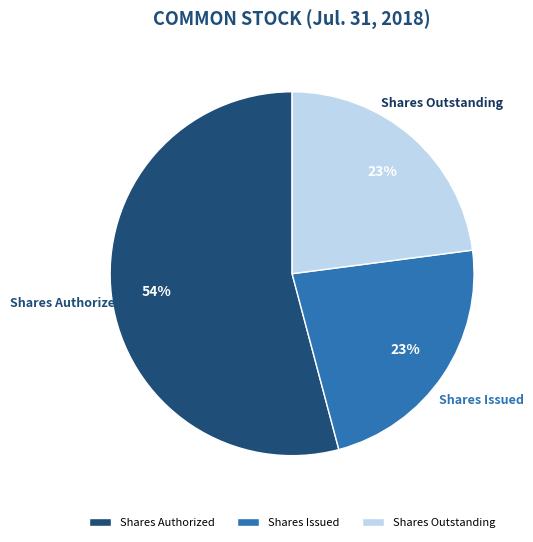

What is the largest slice in the pie chart?

Shares Authorized